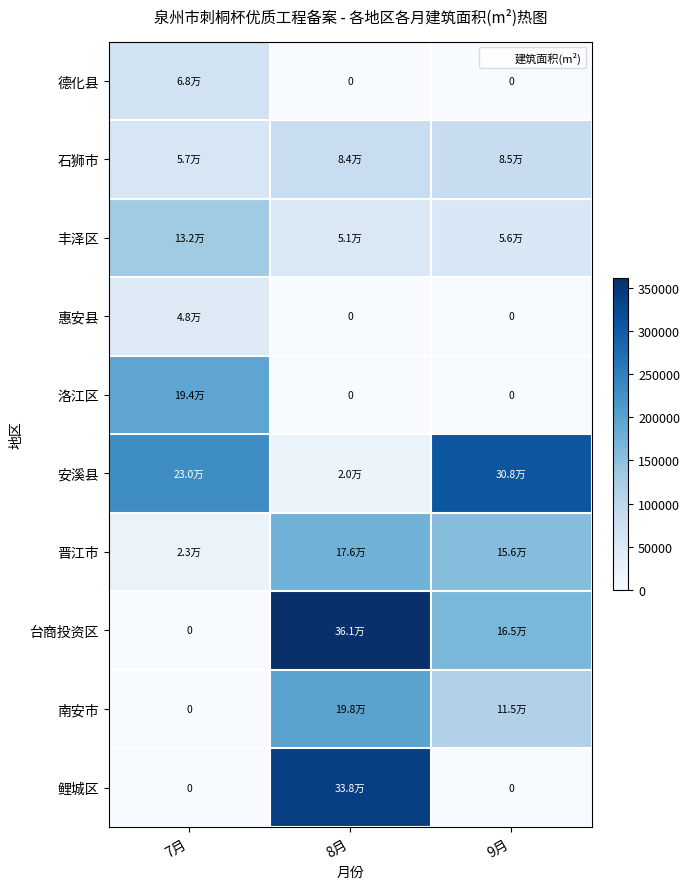

How many data points does each series have?

3